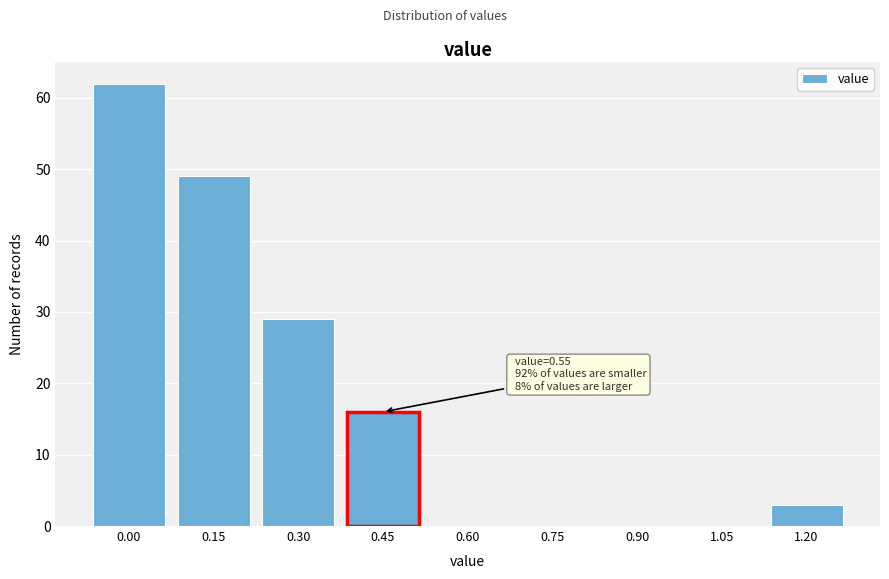

Reading left to right, what are all the values shown in this chart?

0.00=62	0.15=49	0.30=29	0.45=16	0.60=0	0.75=0	0.90=0	1.05=0	1.20=3